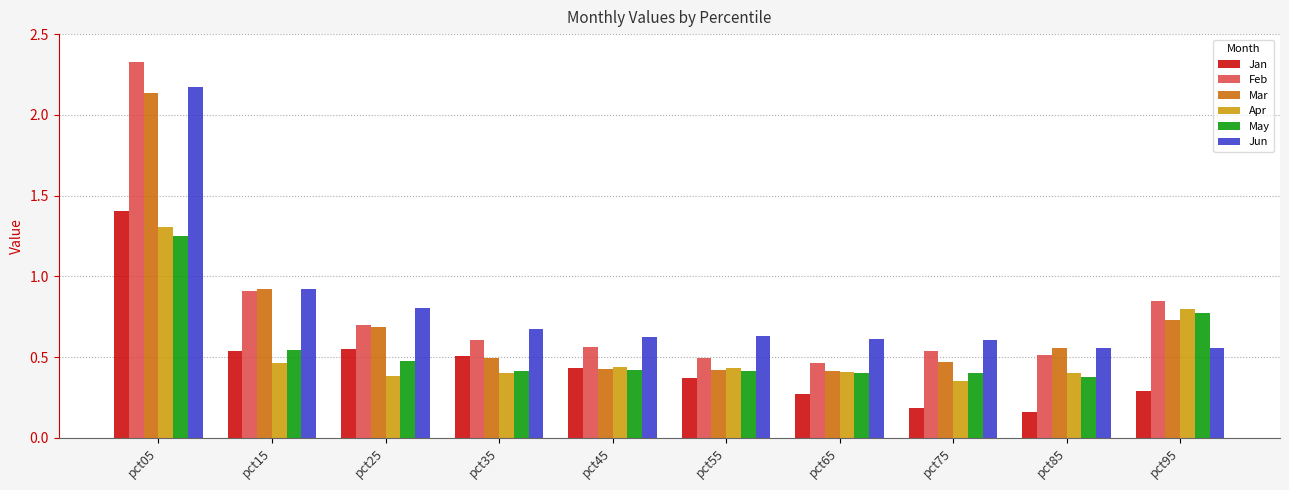

Where is Mar nearest to the value 1?

pct15